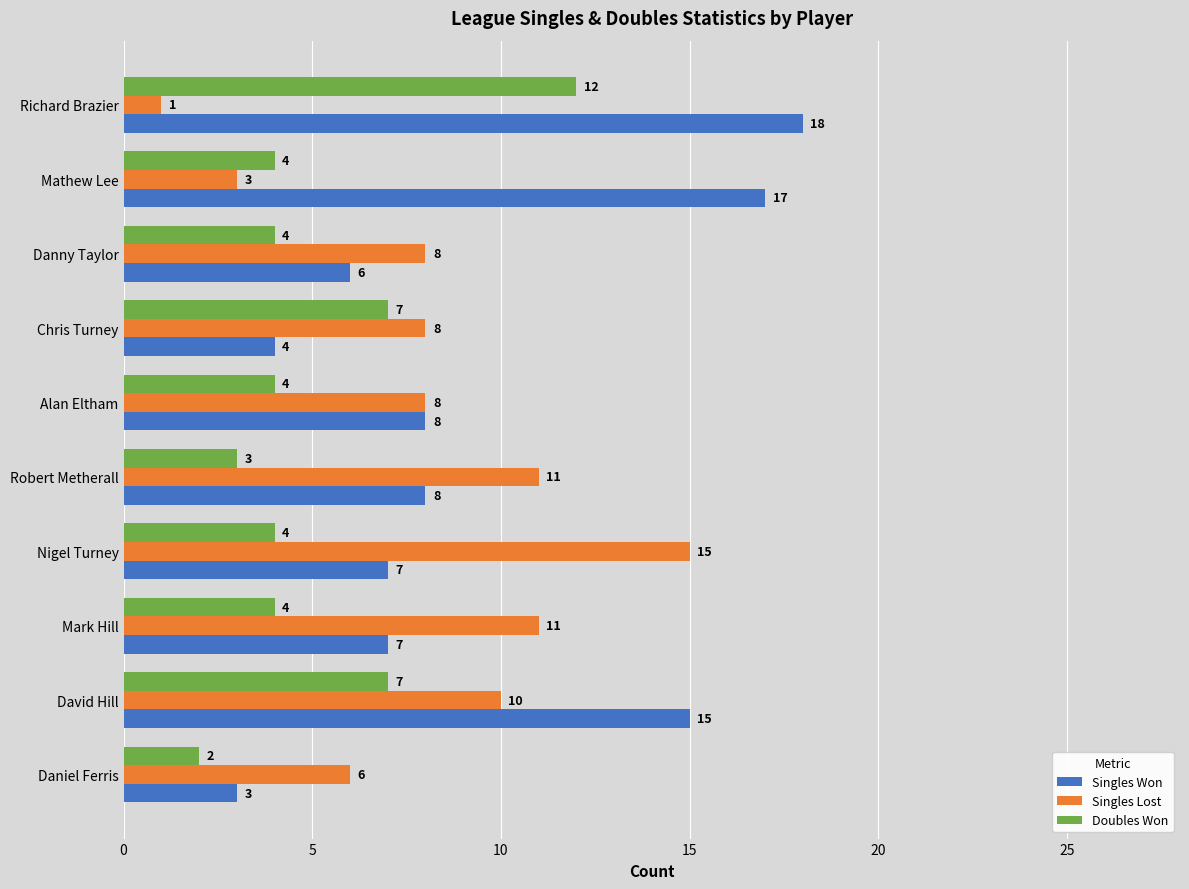

Read the Singles Lost value at Mathew Lee.

3